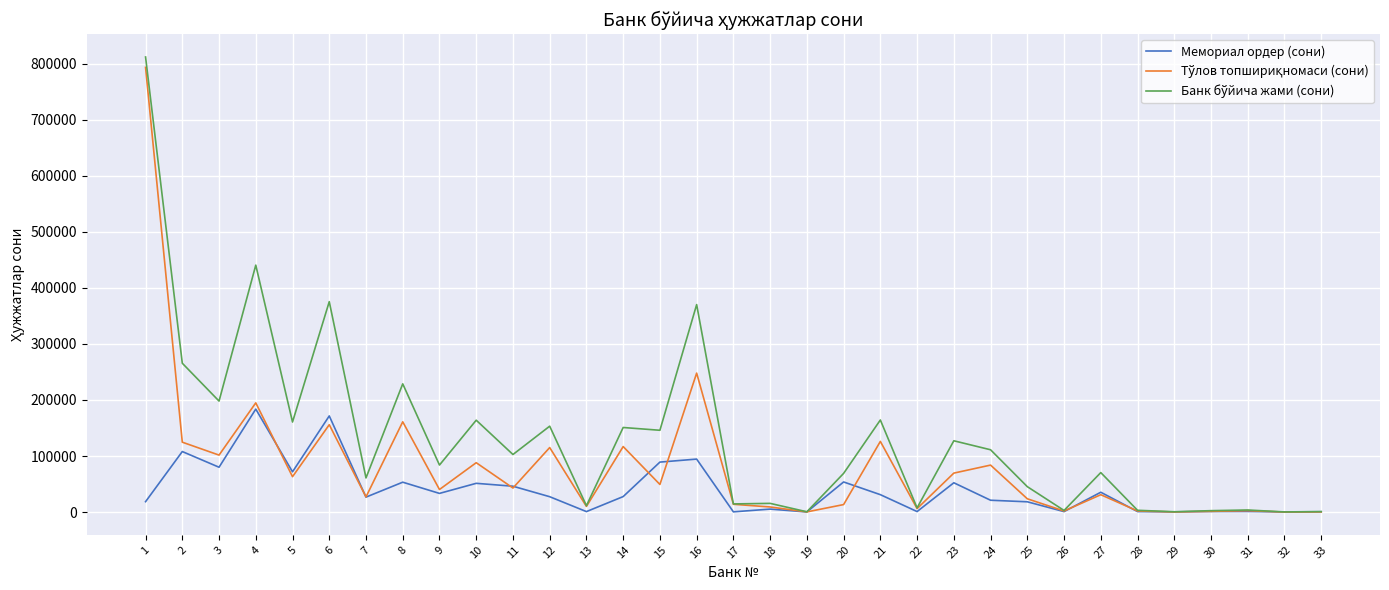

Does the chart display data point markers on the line(s)?

No